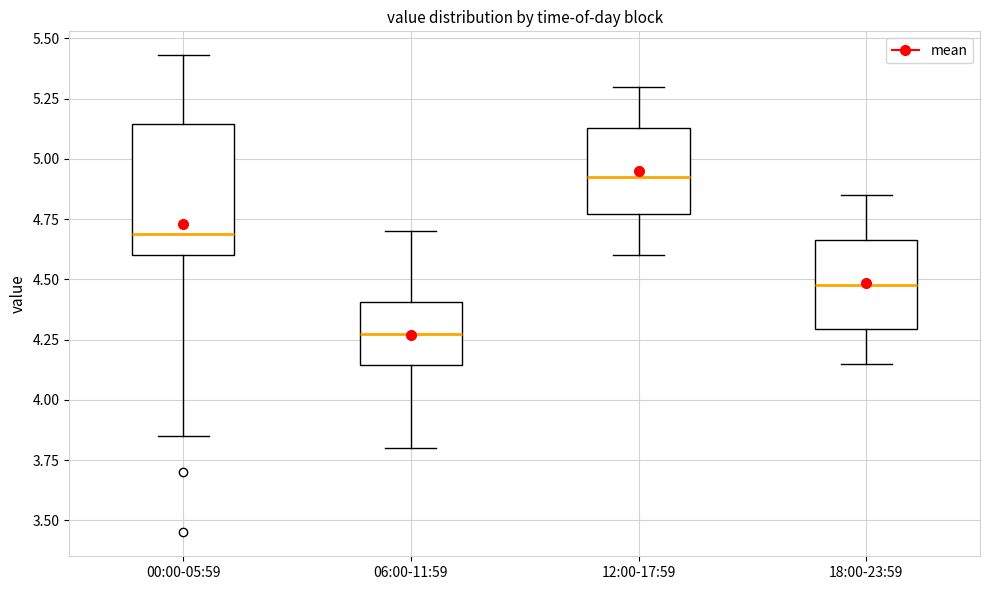

Comparing the boxes themselves (not the whiskers), which one is the tallest?

00:00-05:59